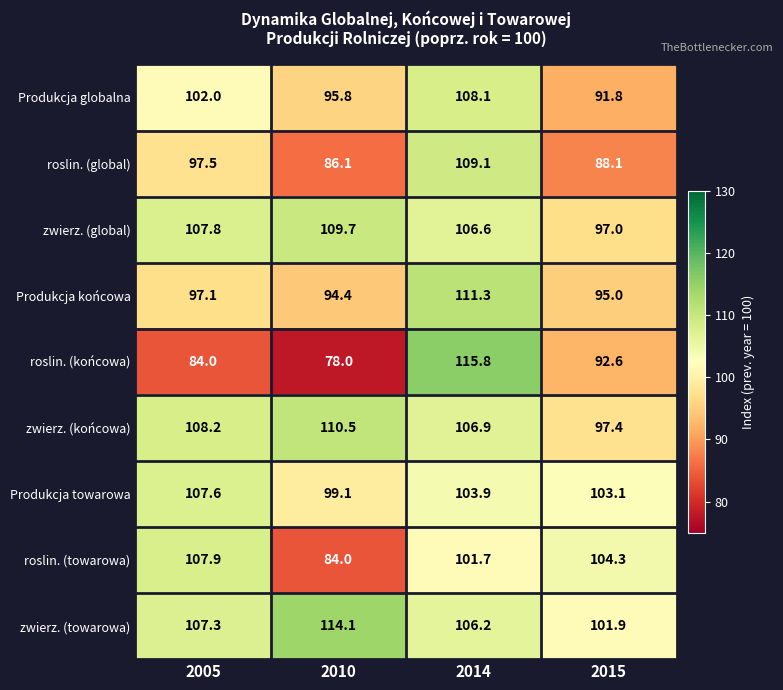

What is the sum of all zwierz. (towarowa) values?

429.5